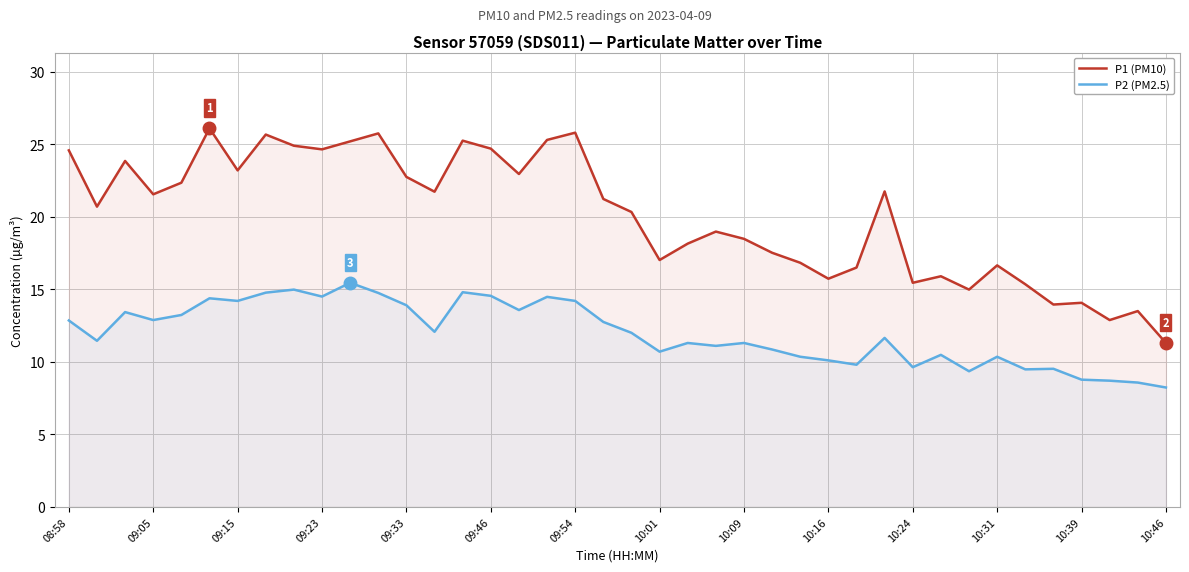

True or false: P2 (PM2.5) and P1 (PM10) cross at least once.

False